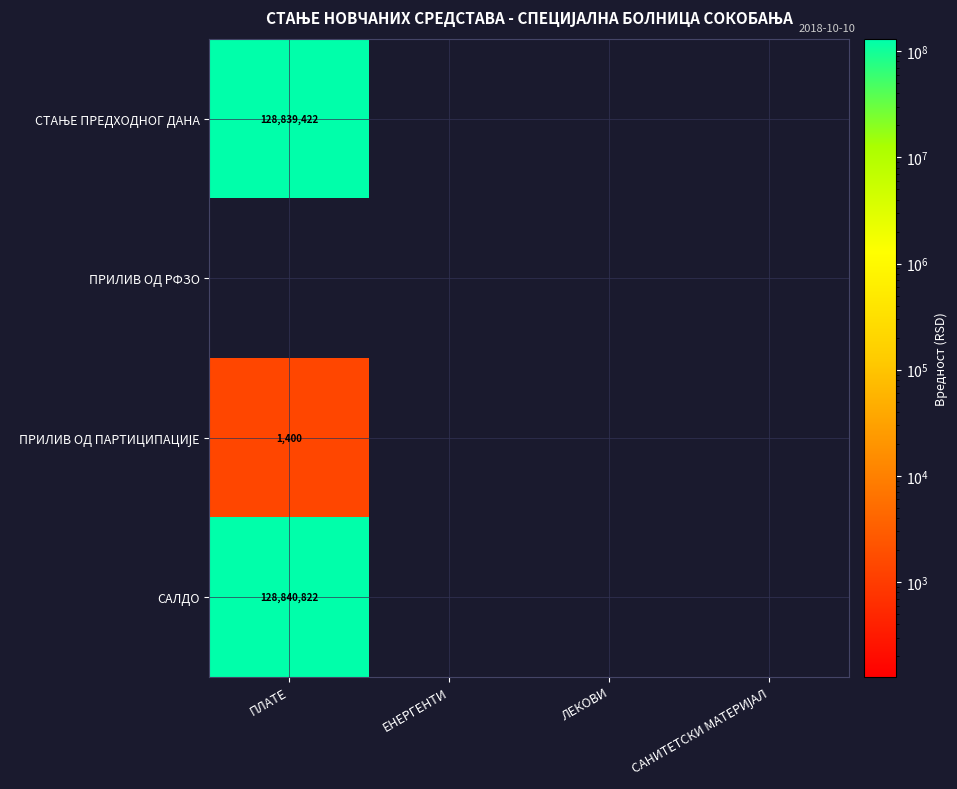

At which label is СТАЊЕ ПРЕДХОДНОГ ДАНА closest to 128839421?

ПЛАТЕ